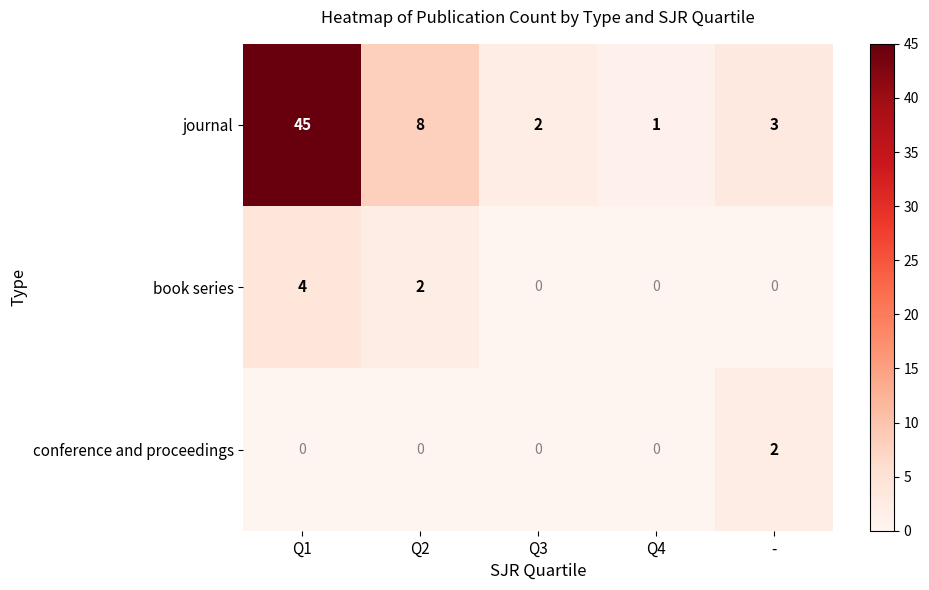

At which category is the sum across all series the highest?

Q1